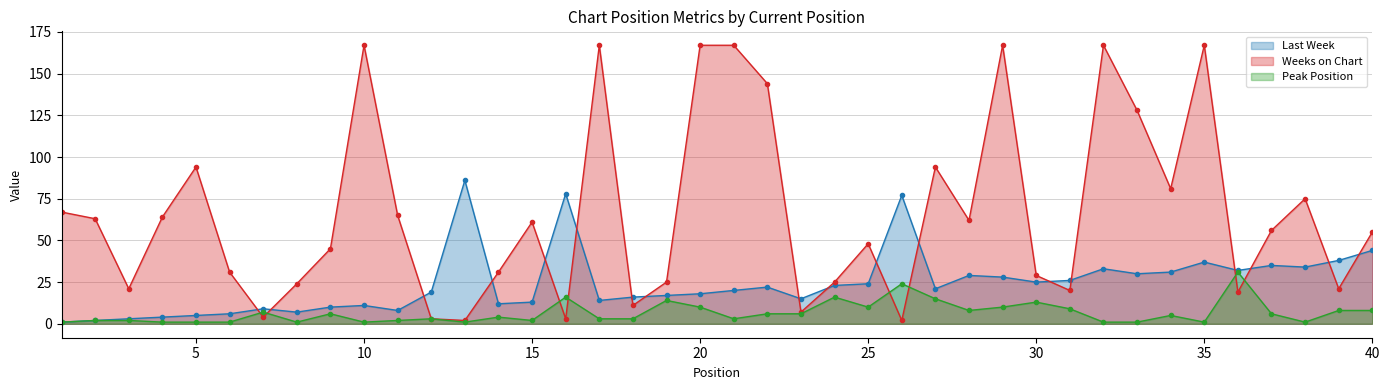

Which series has the widest spread of values?

Weeks on Chart